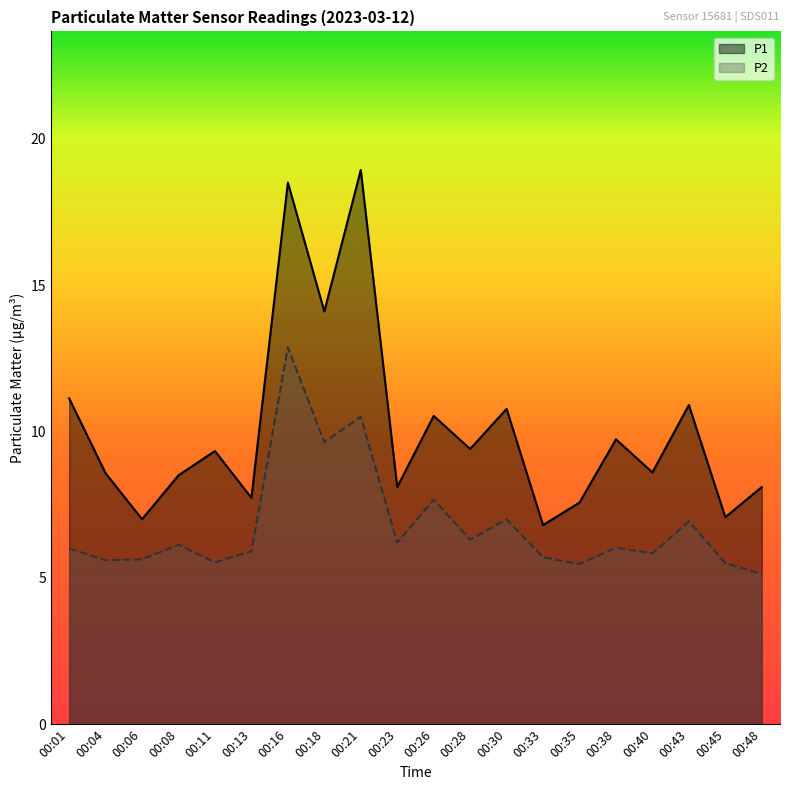

The value of P2 at 00:35 is 9.2. True or false?

False